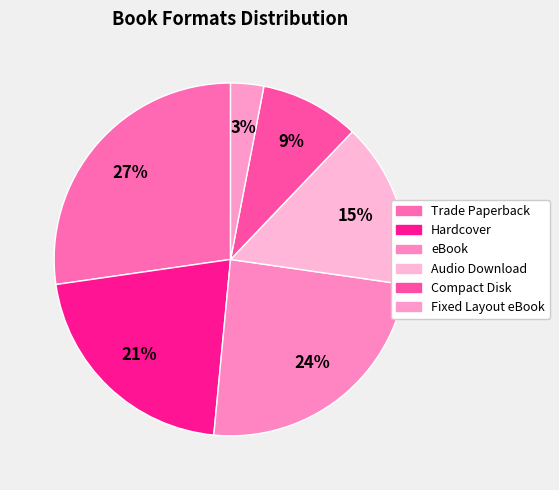

How many slices are in this pie chart?

6